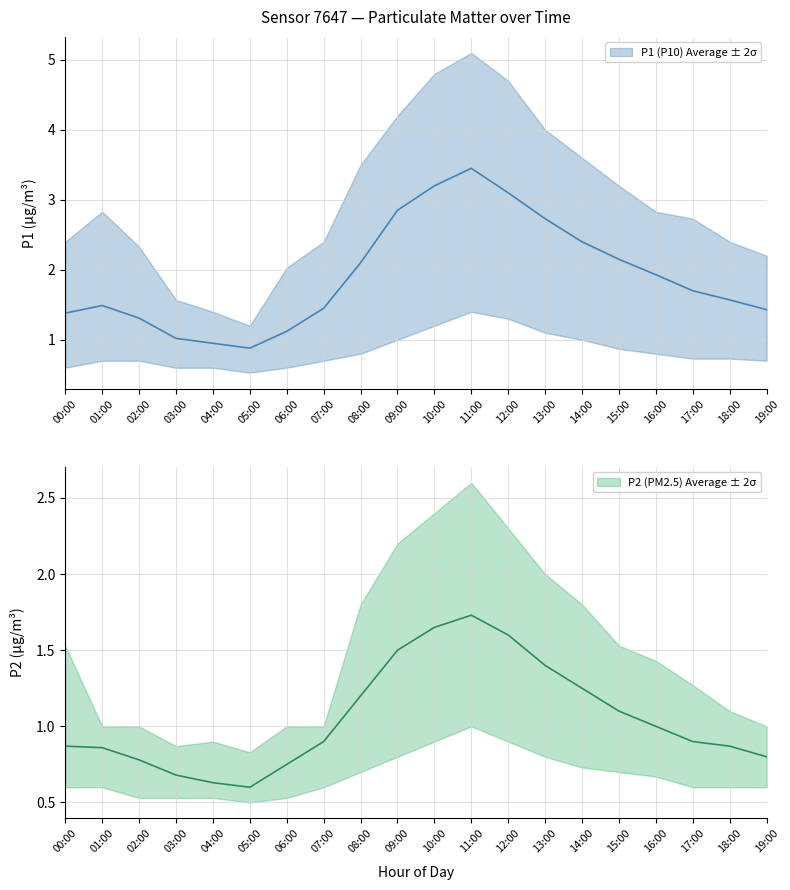

What is the maximum value shown in the chart?

5.1